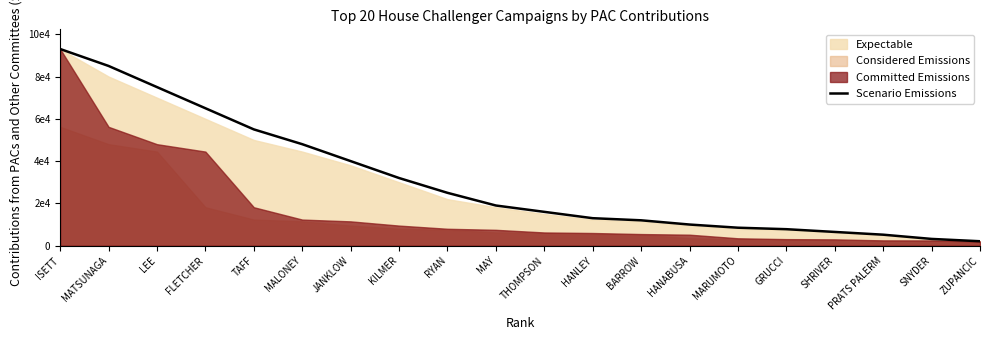

Approximately how many times larger is the value at MATSUNAGA compared to MARUMOTO?

10.0